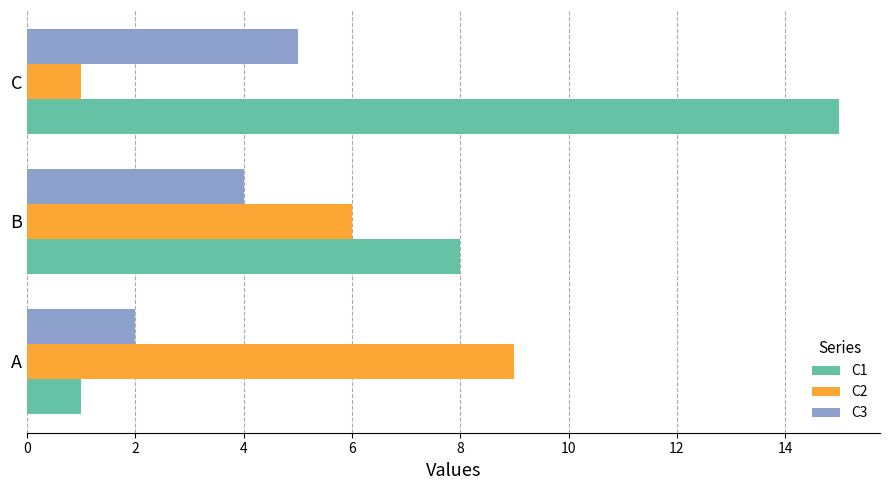

Rank the categories by C2 value from highest to lowest.

A, B, C